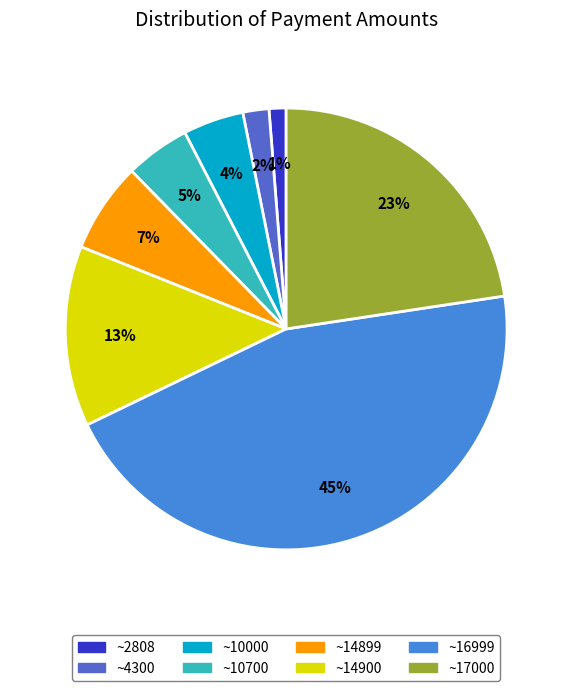

How many slices are in this pie chart?

8